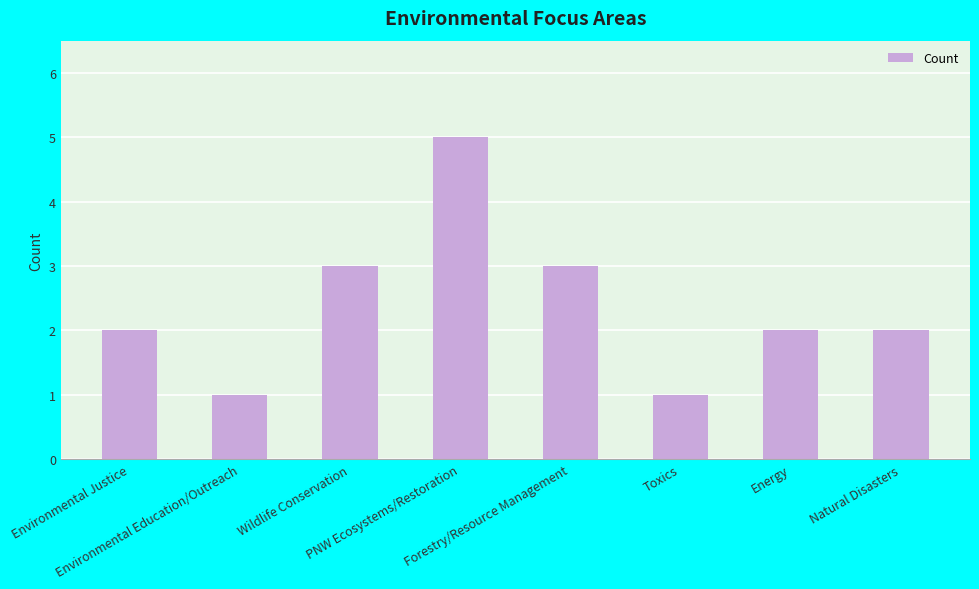

What is the sum of all values?

19